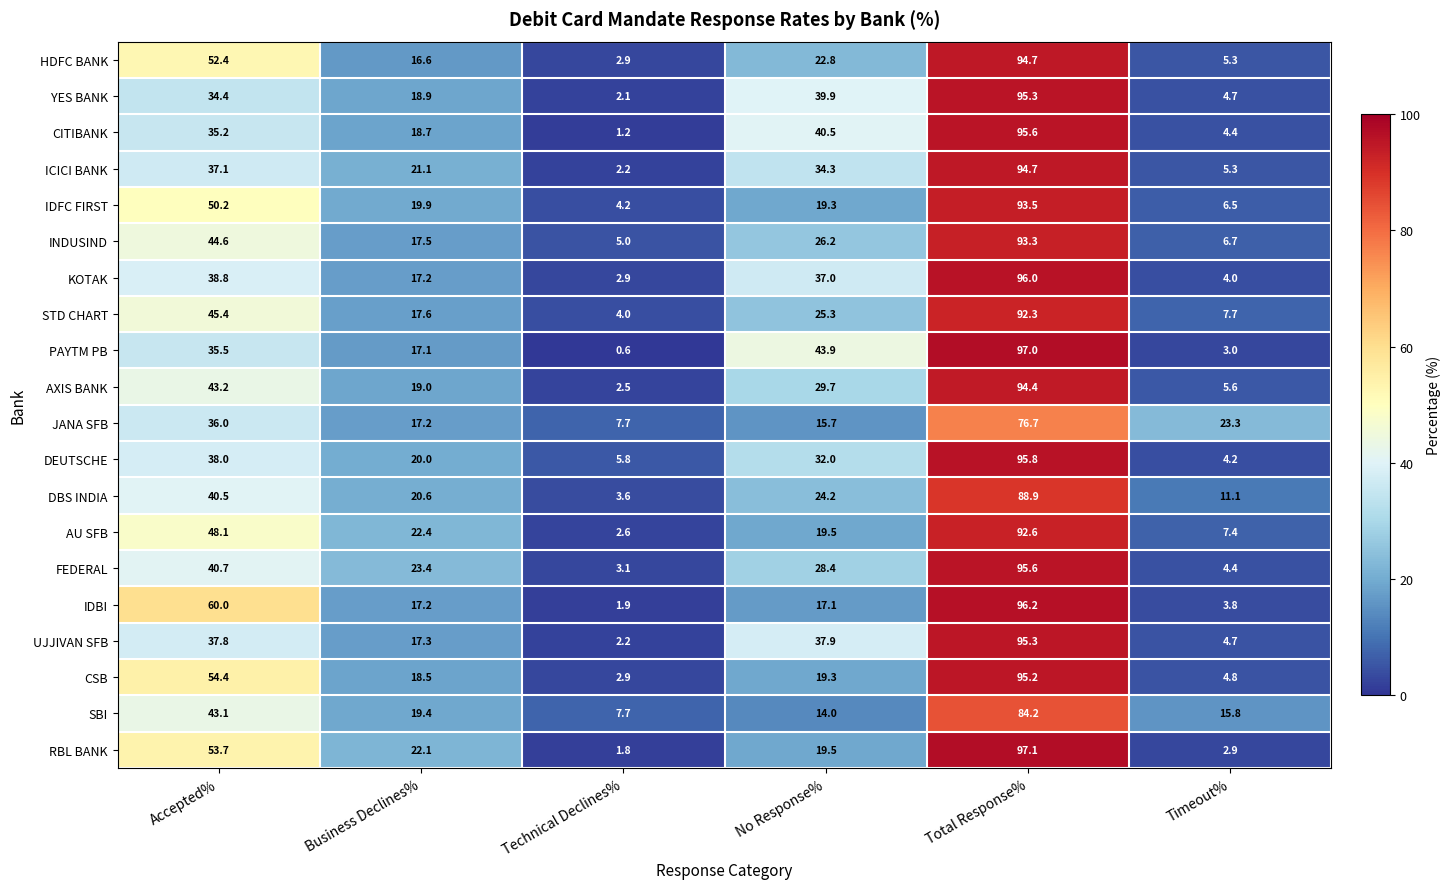

How many distinct data groups are displayed?

20